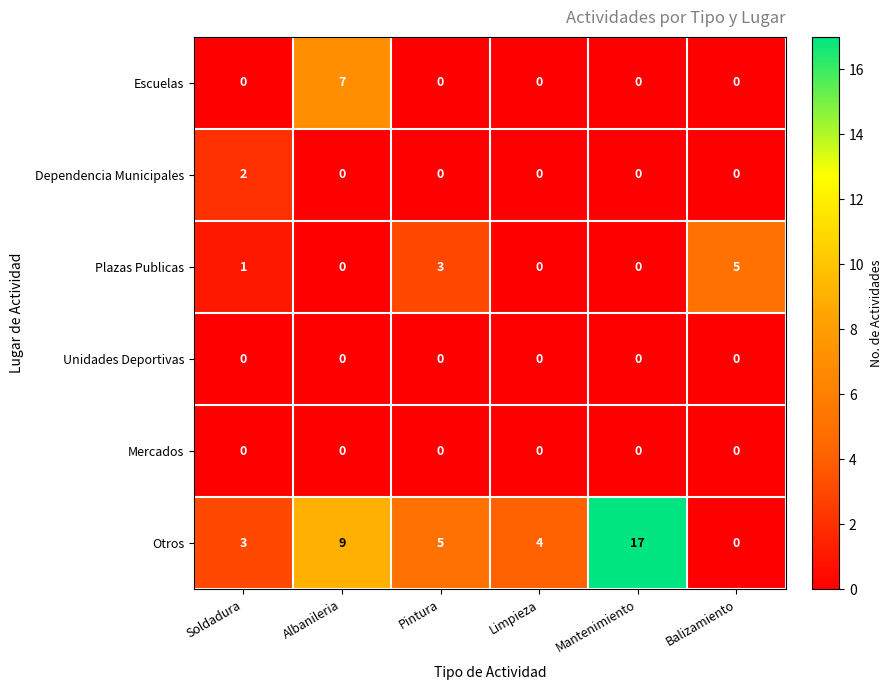

At which category is the sum across all series the highest?

Mantenimiento